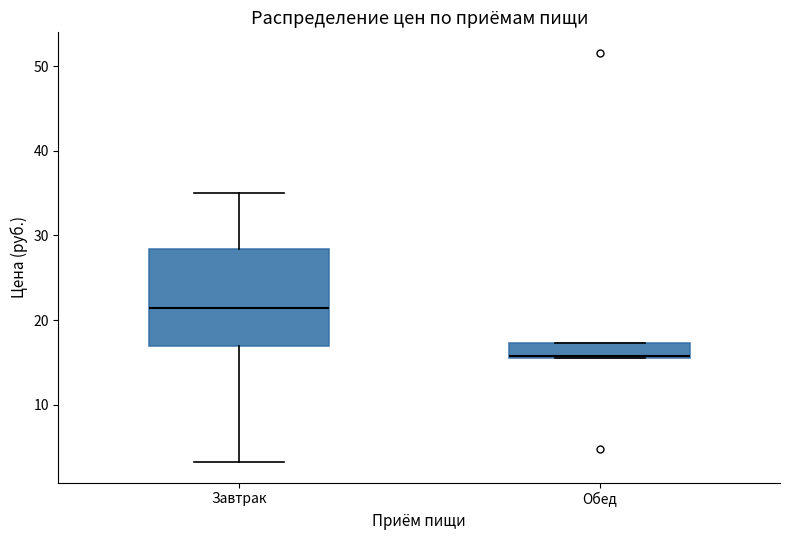

Which box has the lowest median line?

Обед